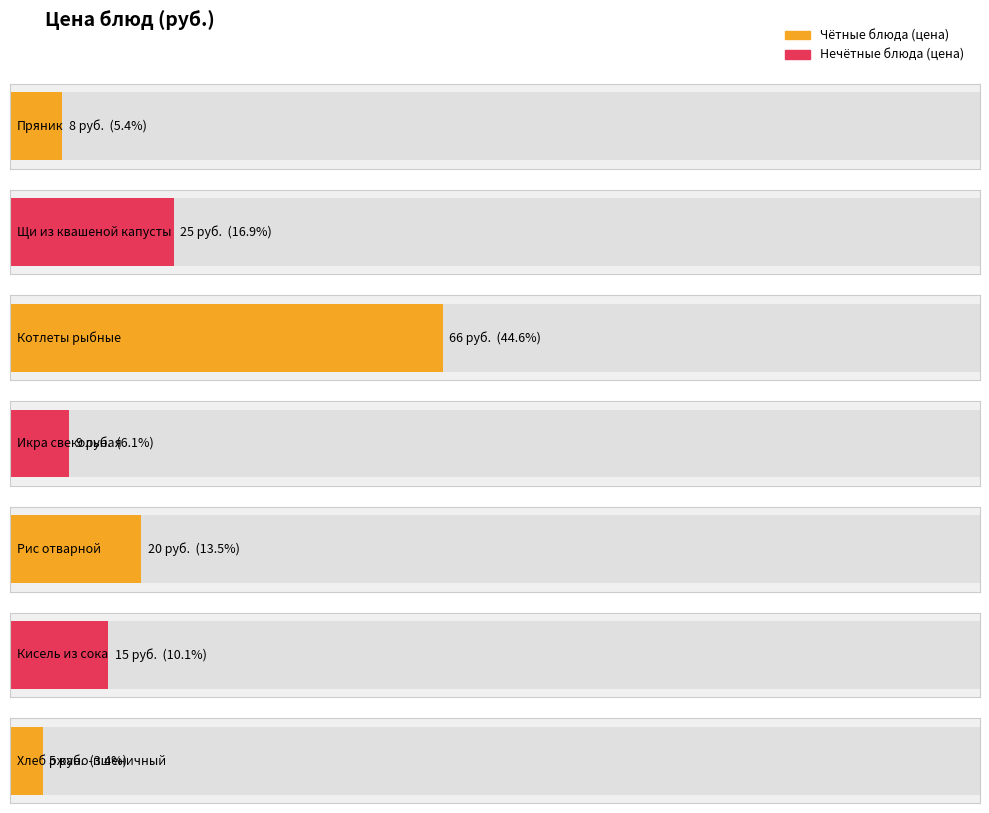

What is the minimum value shown in the chart?

5